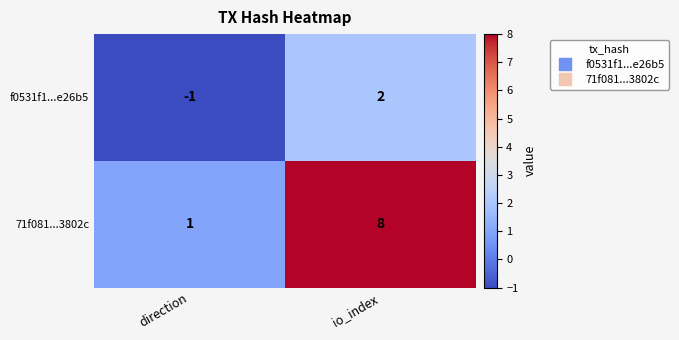

What is the sum of the 71f081...3802c values at io_index and direction?

9